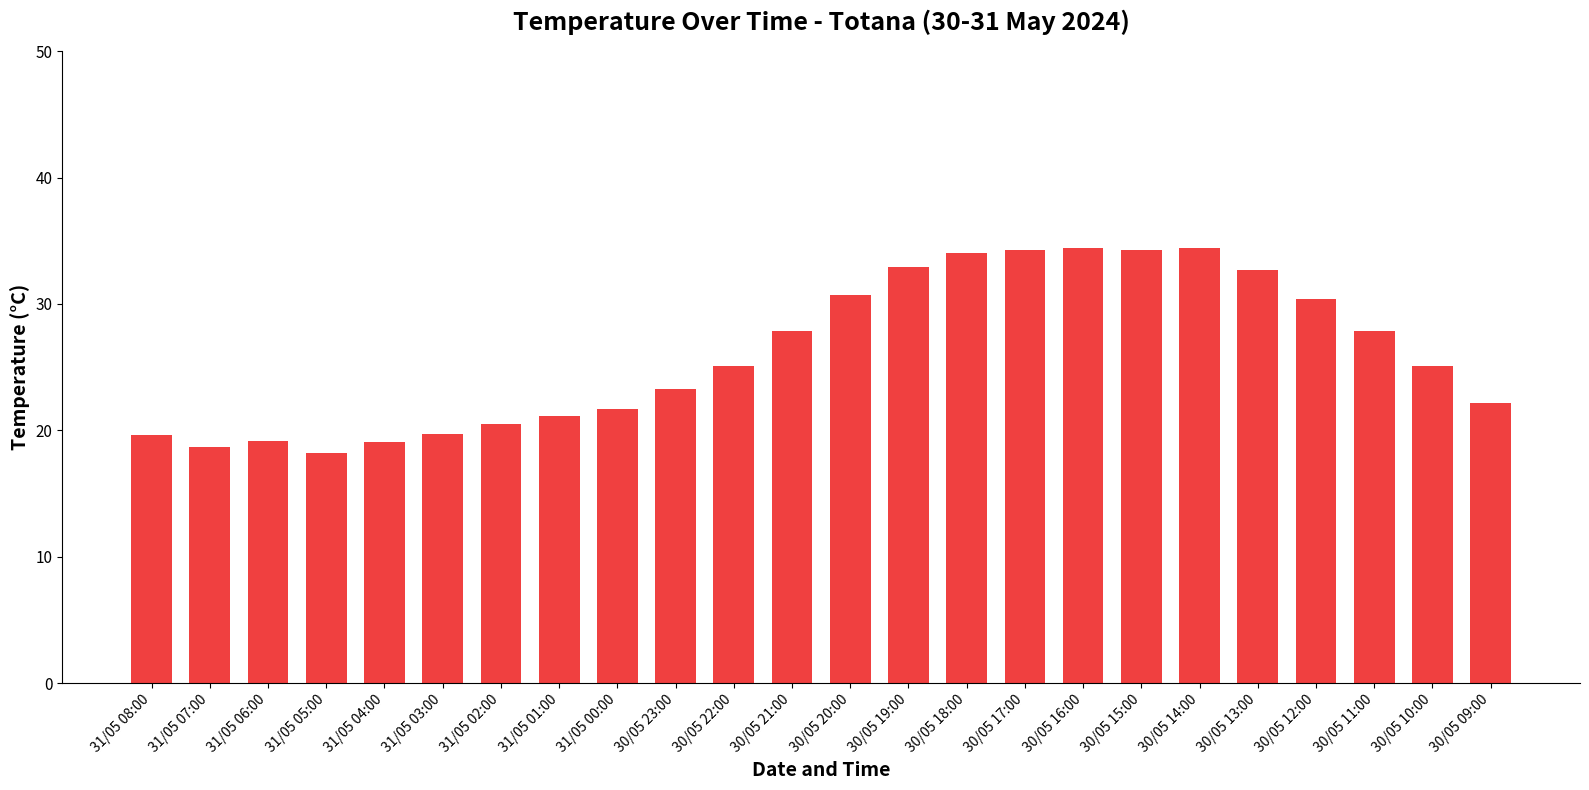

Is it true that the value at 30/05 17:00 is 17.3?

False